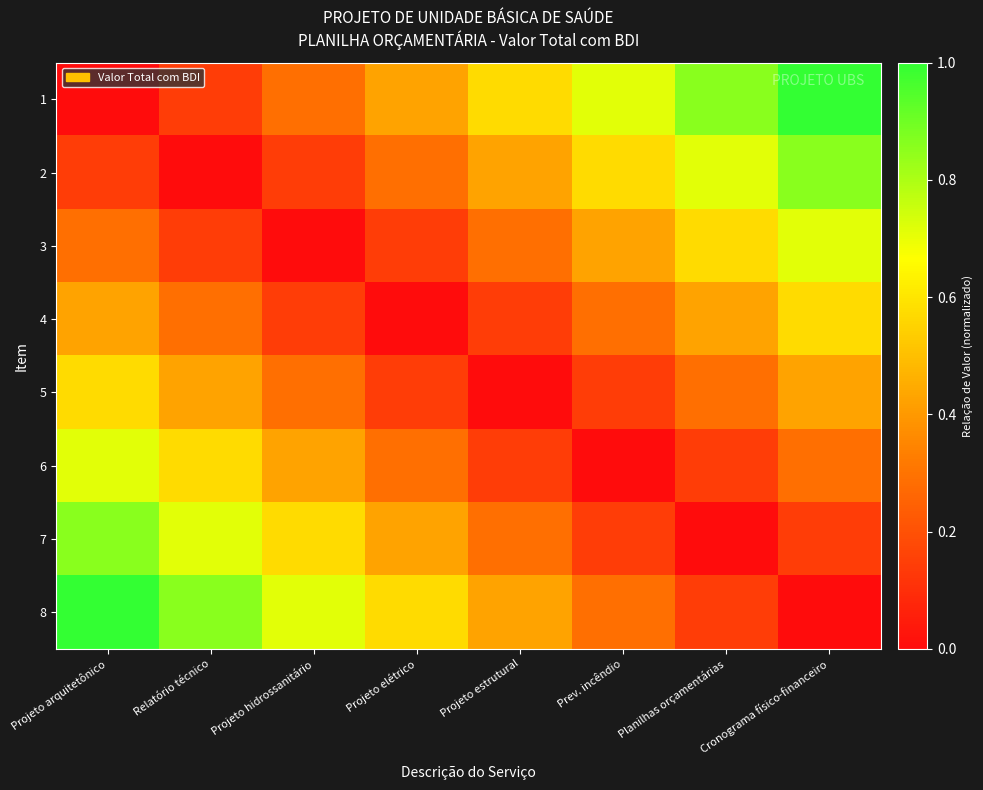

Which has a higher value, Planilhas orçamentárias or Projeto elétrico?

Planilhas orçamentárias